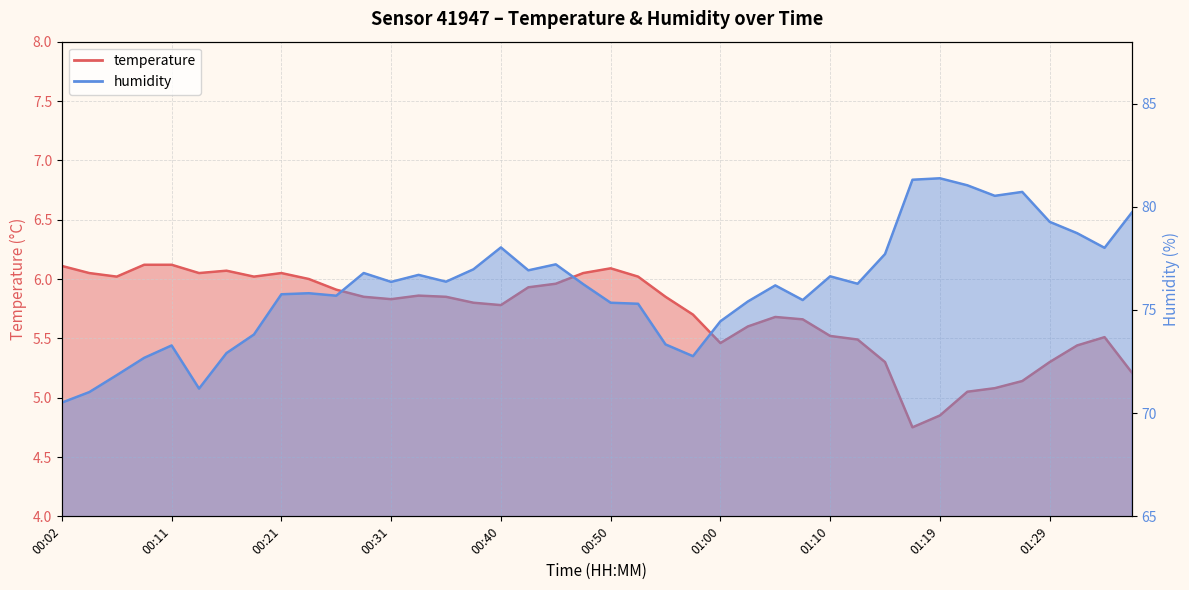

What is the lowest value of the temperature series?

4.8